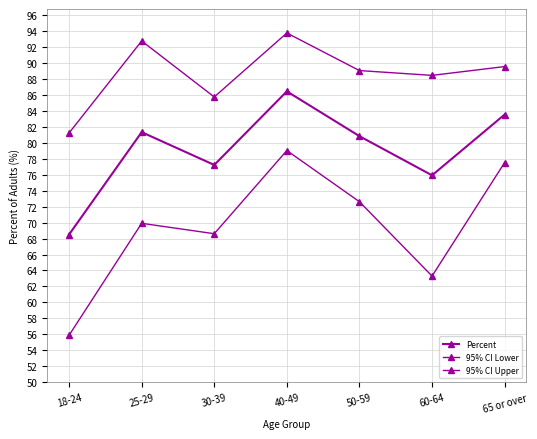

Which series has the largest range (max minus min)?

95% CI Lower